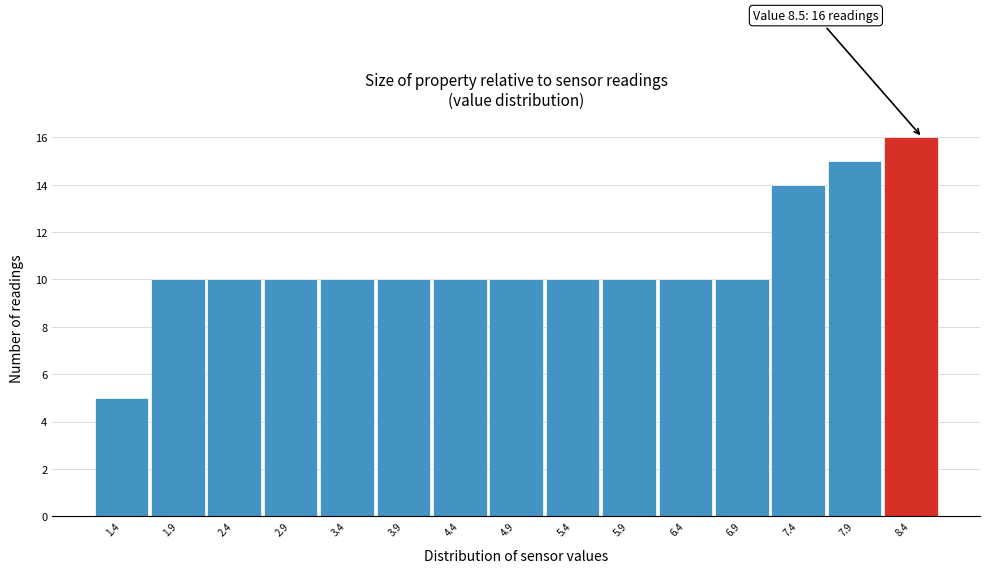

Over which range of the x-axis is the bar tallest?

8.15 to 8.65